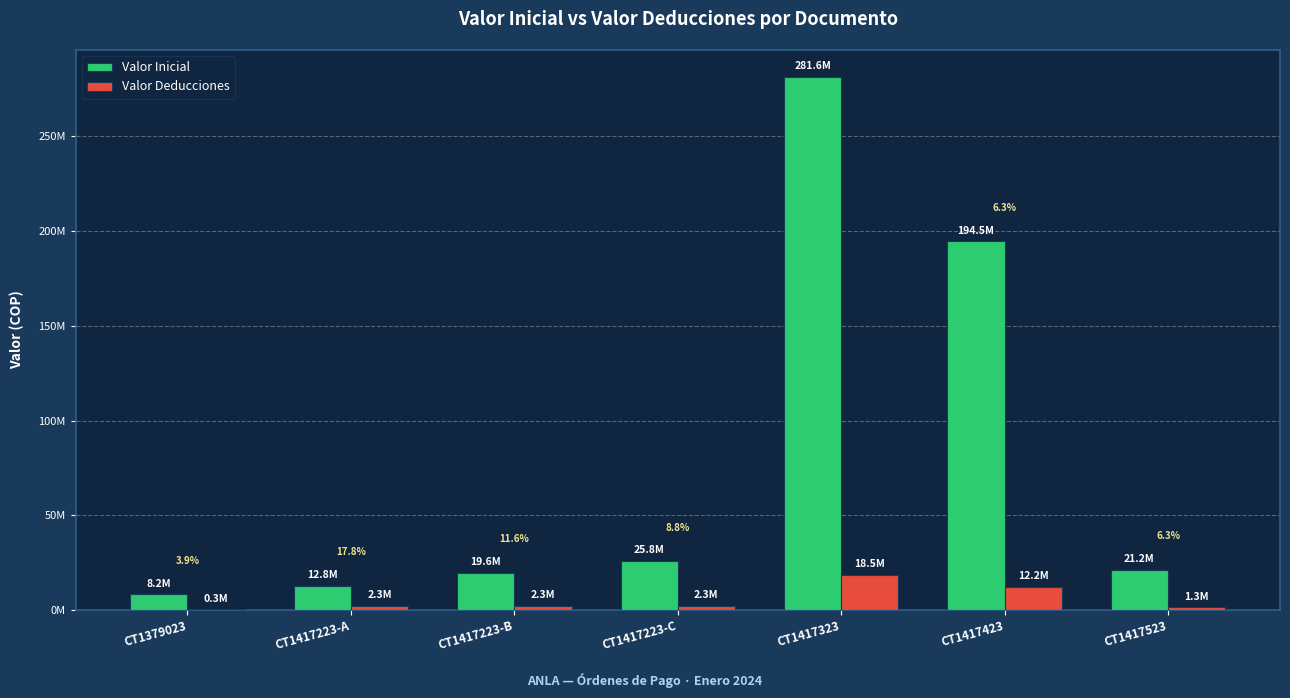

What are all the series names shown in the legend?

Valor Inicial, Valor Deducciones